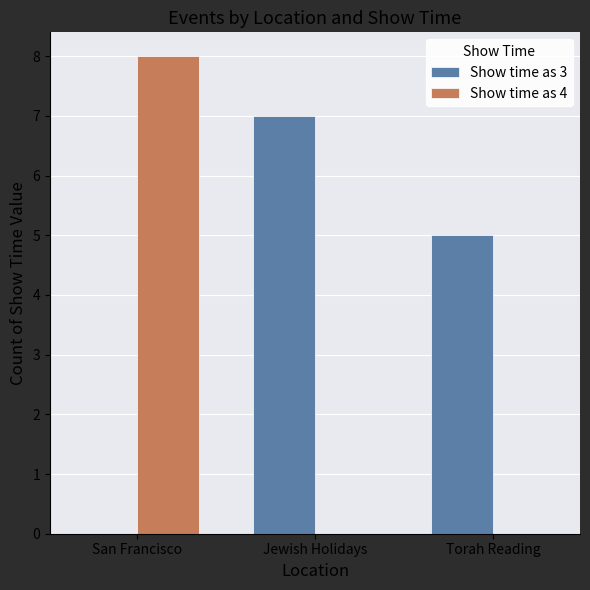

What is the maximum value shown in the chart?

8